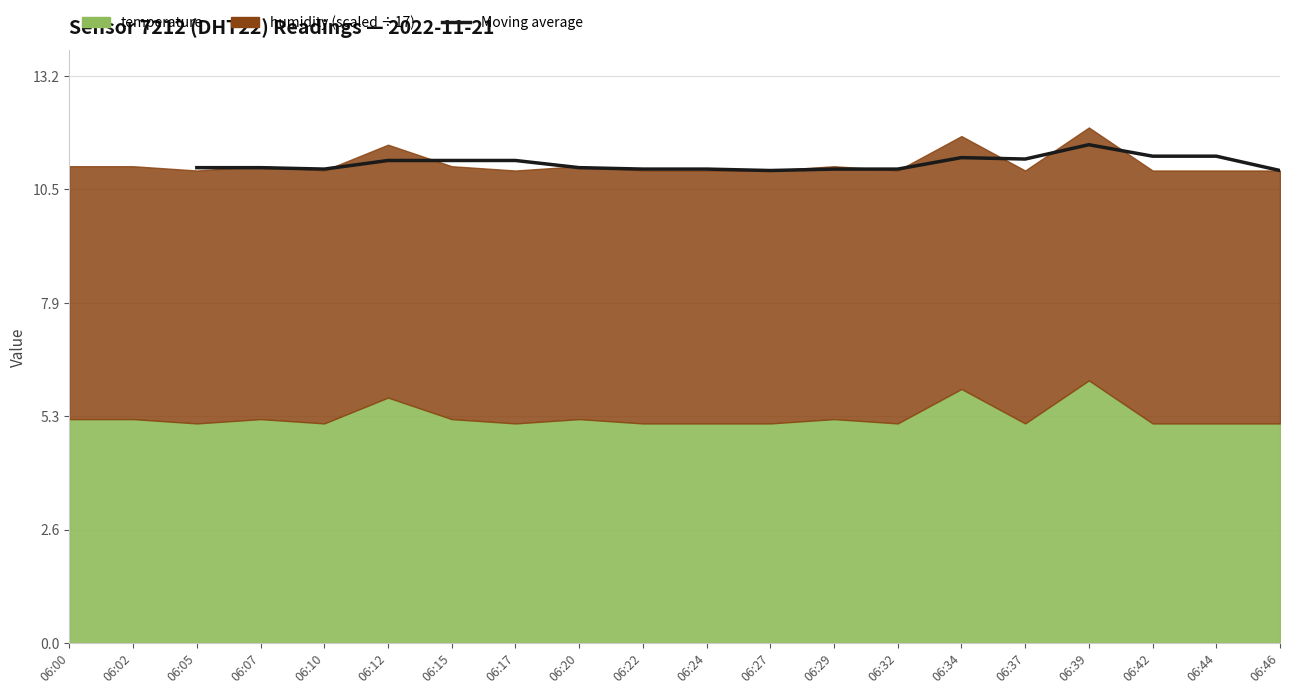

Does the chart display data point markers on the line(s)?

No